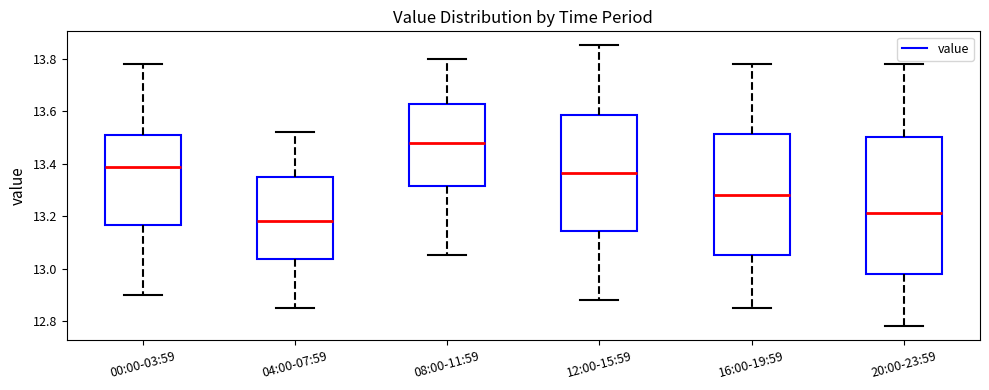

Where does the median line of the box for 20:00-23:59 sit on the y-axis? The values are not printed on the chart, so give them approximately, as read against the axis.

13.22